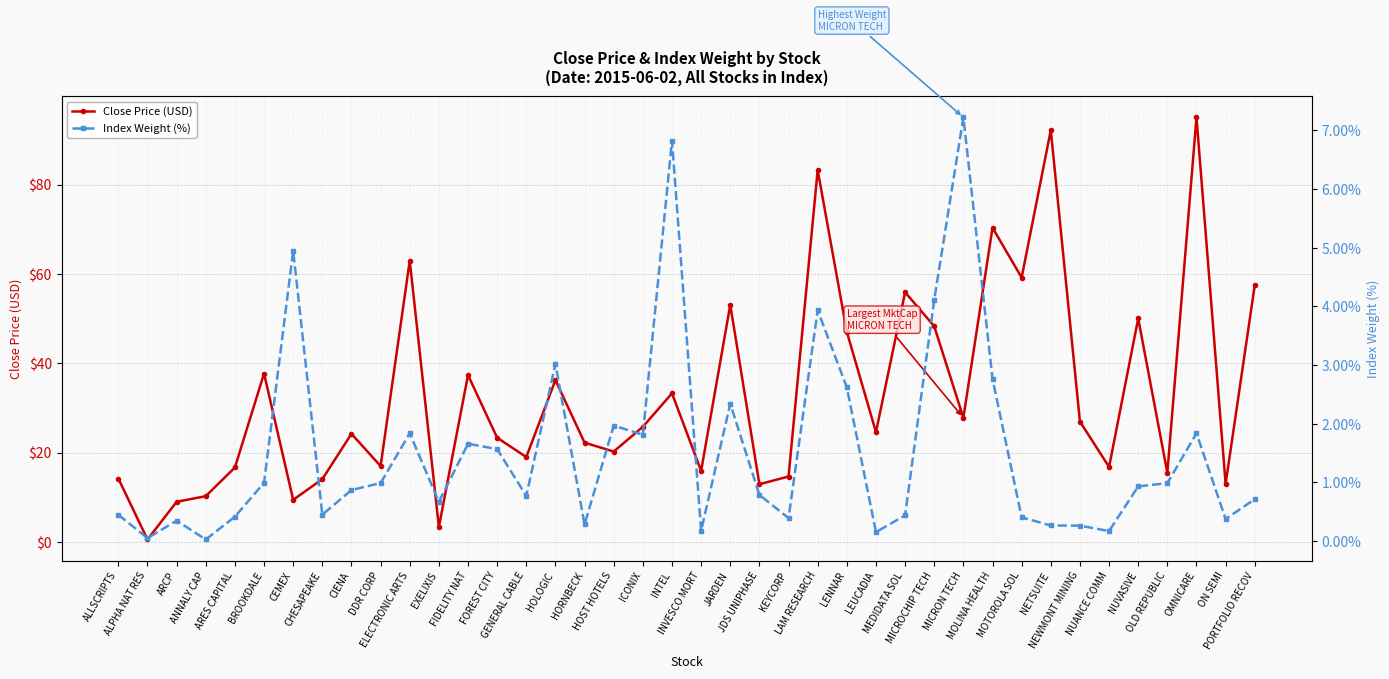

Read the Index Weight (%) value at INTEL.

6.8